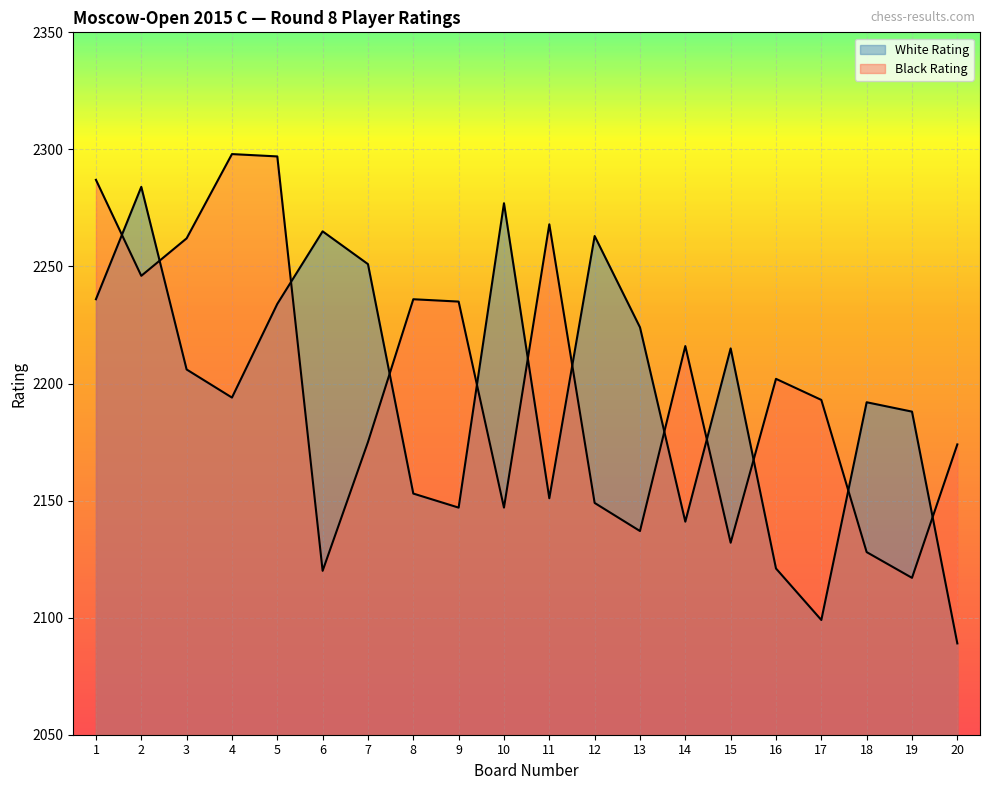

How many data points in Black Rating are above 2202?

9